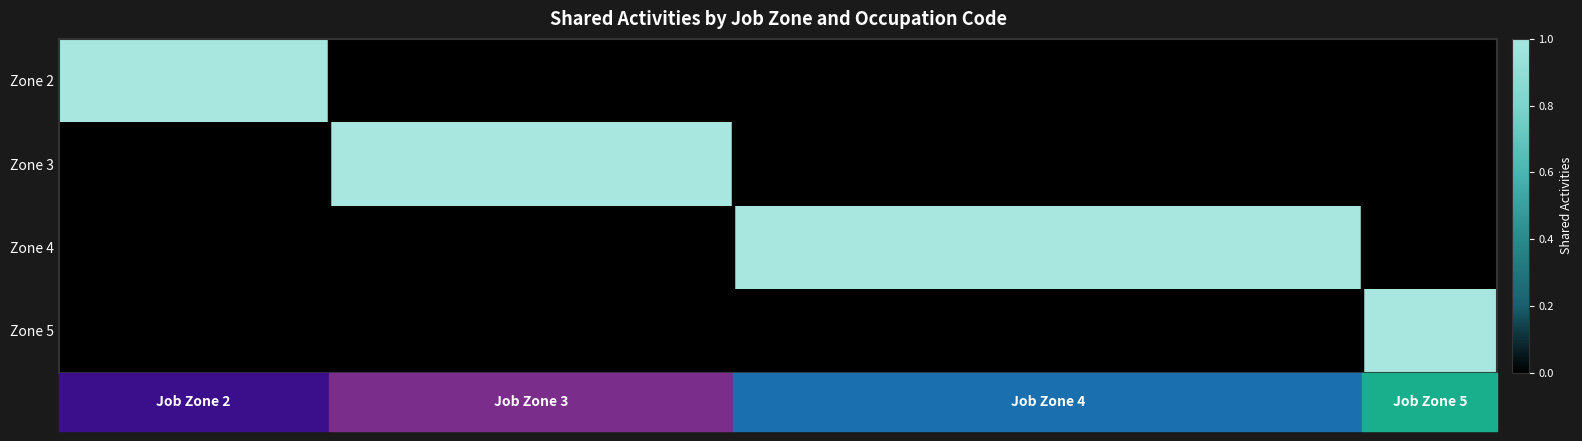

Reading left to right, extract all data points from this chart.

Zone 2: 1	1	1	1	1	1	0	0	0	0	0	0	0	0	0	0	0	0	0	0	0	0	0	0	0	0	0	0	0	0	0	0
Zone 3: 0	0	0	0	0	0	1	1	1	1	1	1	1	1	1	0	0	0	0	0	0	0	0	0	0	0	0	0	0	0	0	0
Zone 4: 0	0	0	0	0	0	0	0	0	0	0	0	0	0	0	1	1	1	1	1	1	1	1	1	1	1	1	1	1	0	0	0
Zone 5: 0	0	0	0	0	0	0	0	0	0	0	0	0	0	0	0	0	0	0	0	0	0	0	0	0	0	0	0	0	1	1	1